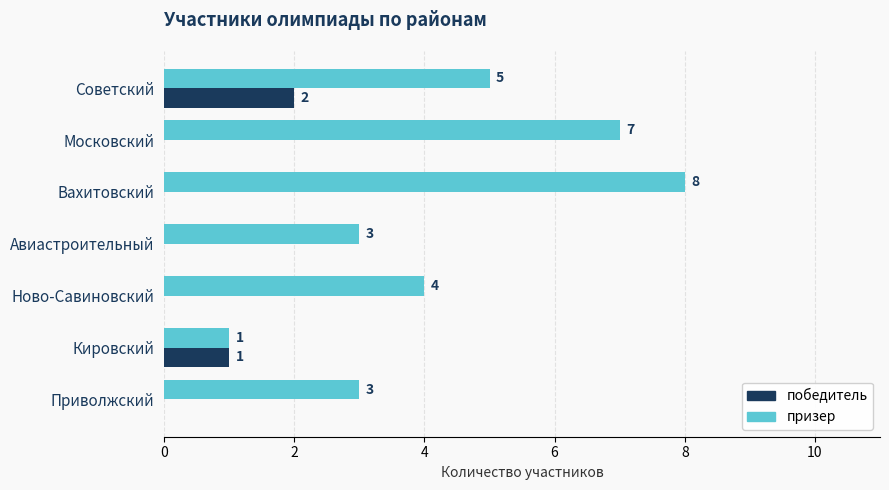

Which series has the largest total across all categories?

призер